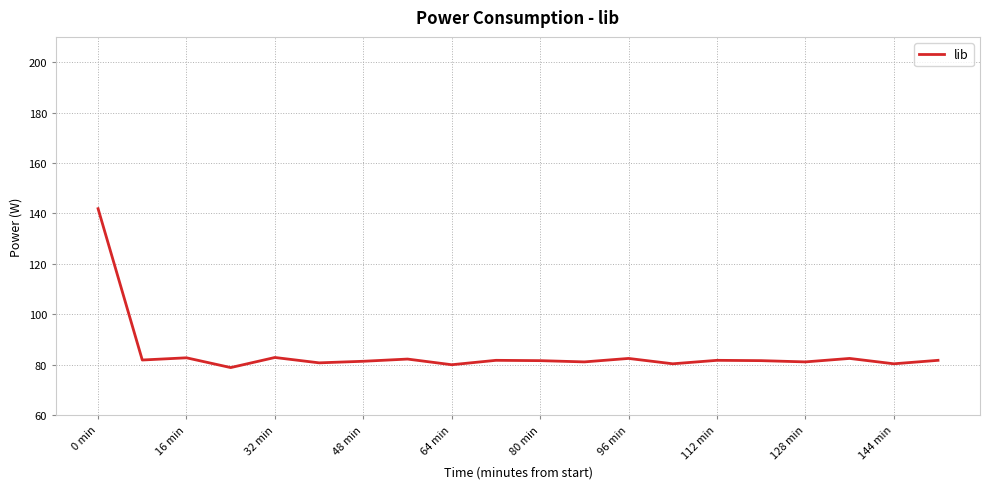

What is the greatest value displayed?

141.9